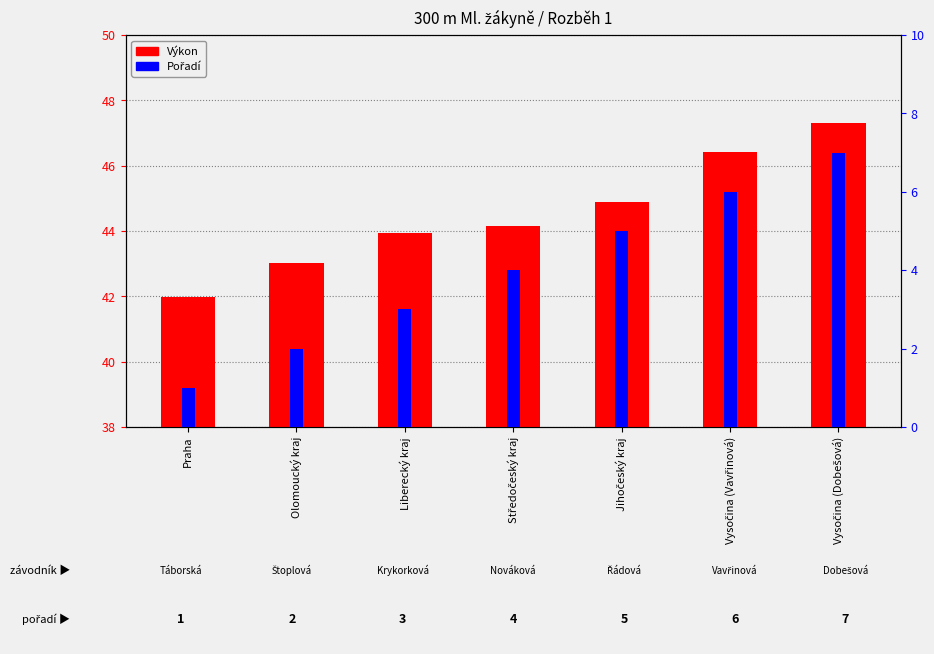

Rank the series by their average value, from highest to lowest.

Výkon, Pořadí